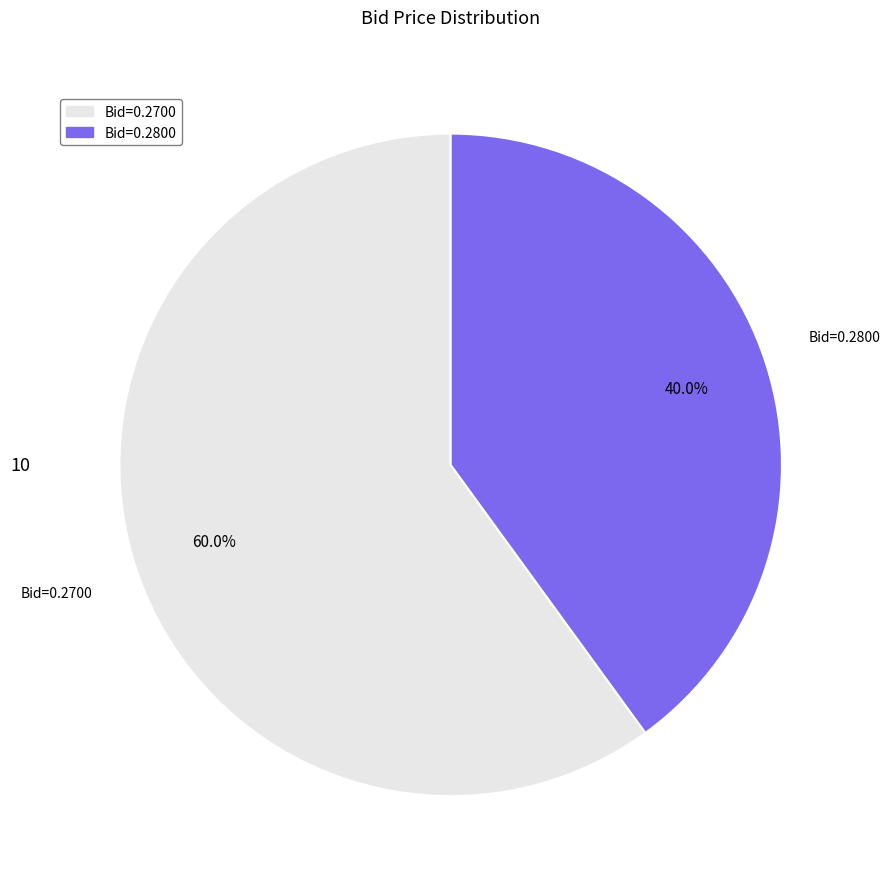

Is there a majority slice in this chart?

Yes